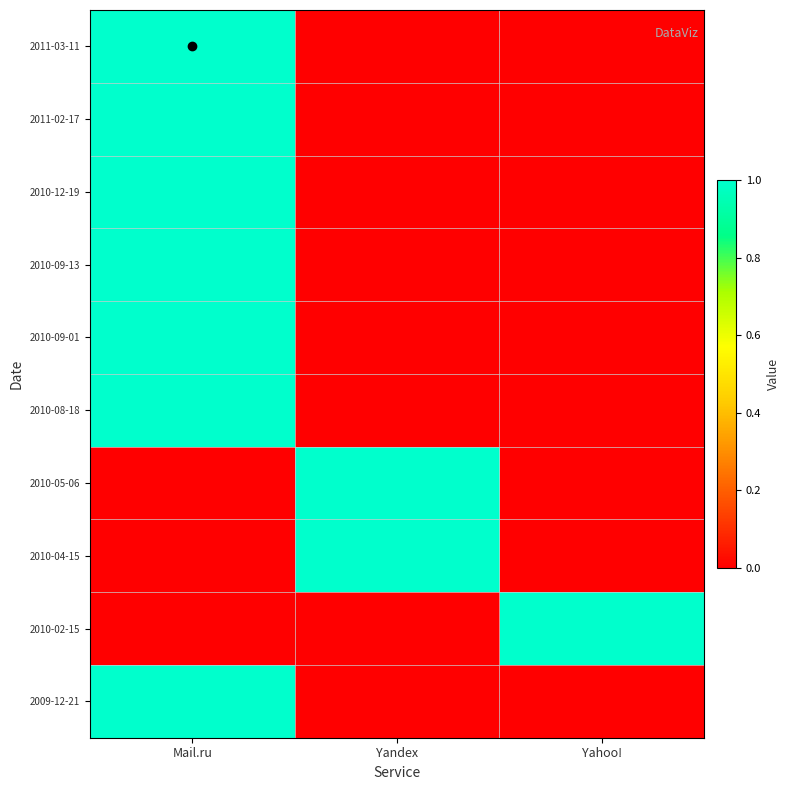

At which category is the sum across all series the highest?

Mail.ru